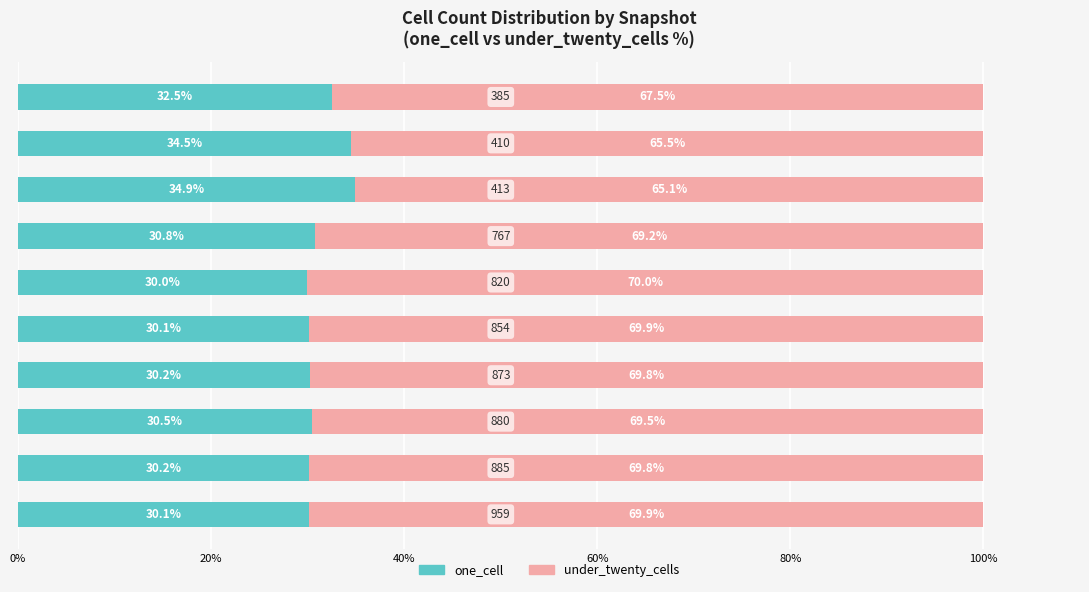

What is the difference between the second highest and second lowest values in the one_cell series?

4.4